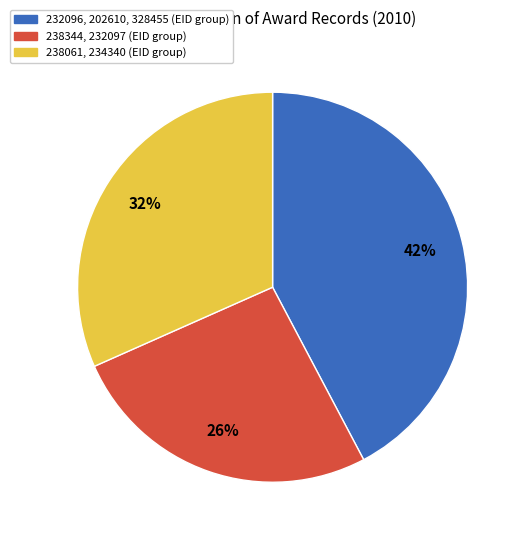

To the nearest percent, what is the average slice percentage?

33%